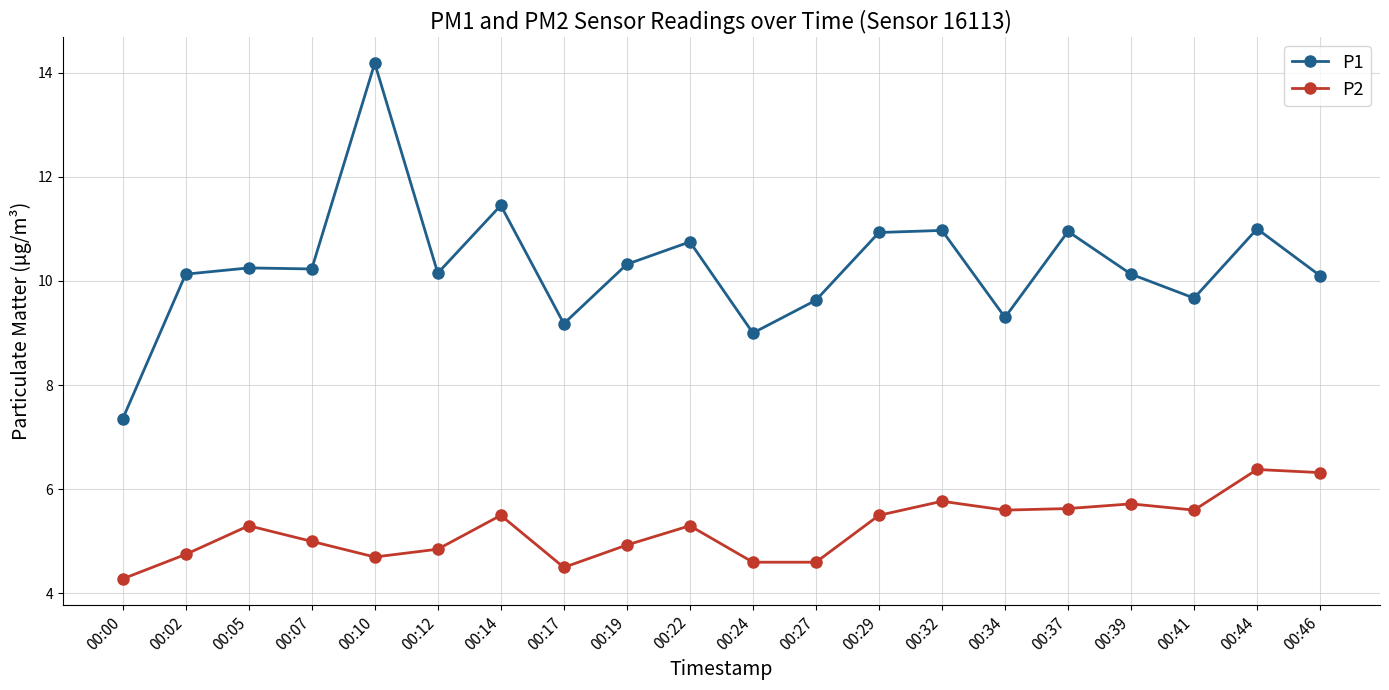

At which category is the sum across all series the highest?

00:10